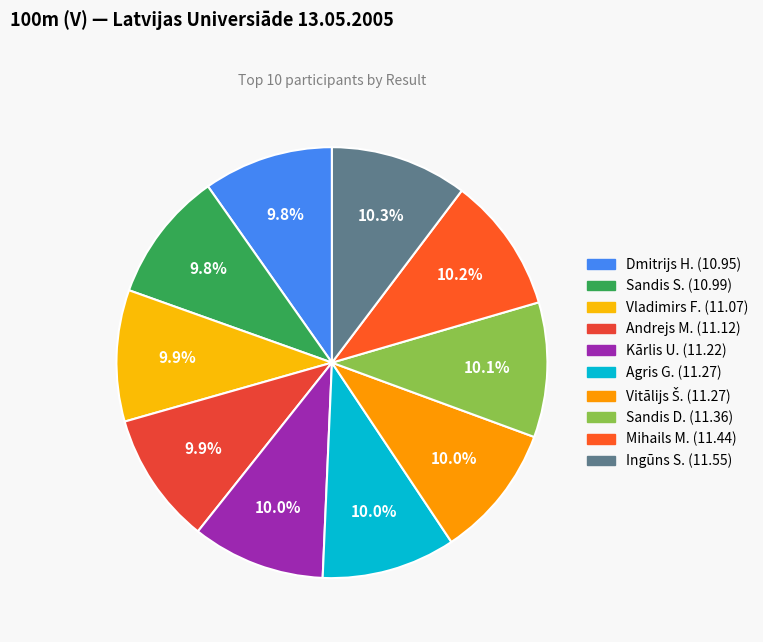

How many segments does this pie chart have?

10